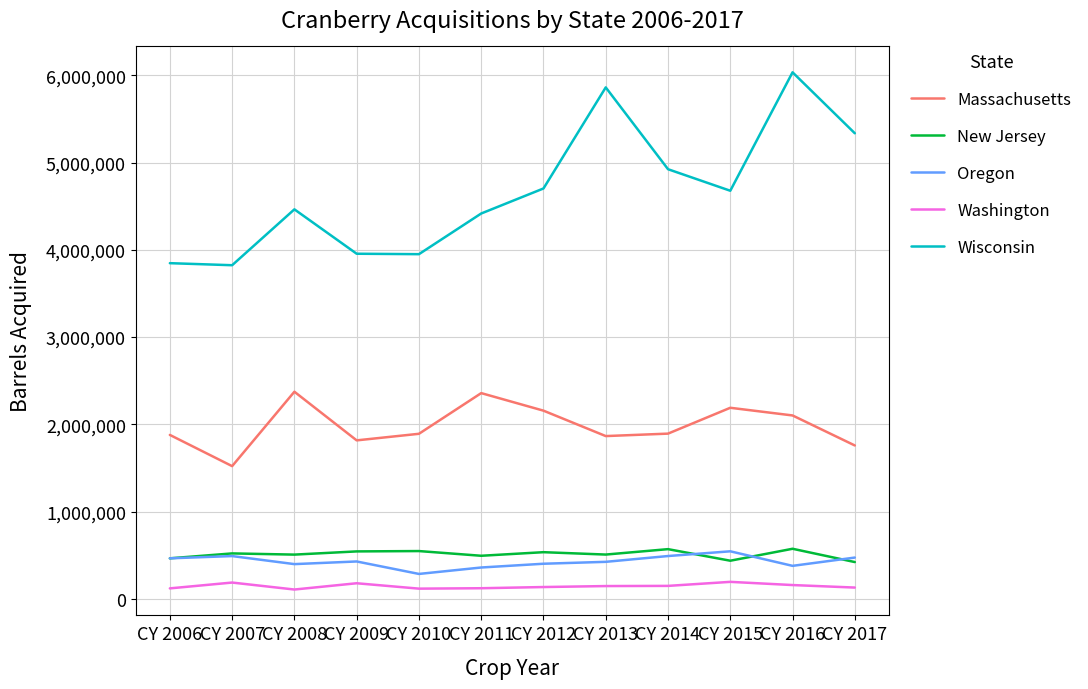

What is the spread (max minus min) of values at CY 2006?

3725789